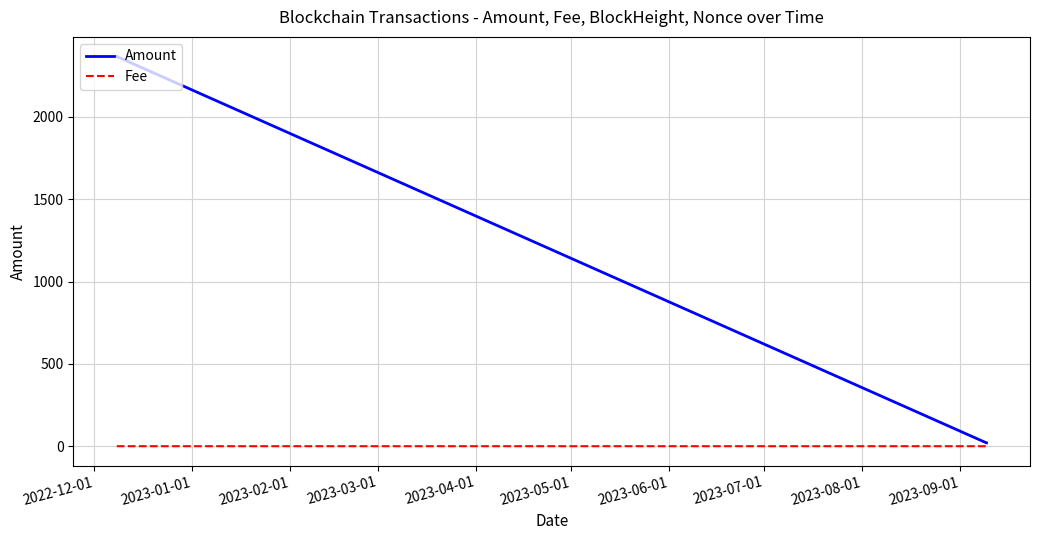

What is the maximum value shown in the chart?

2366.9